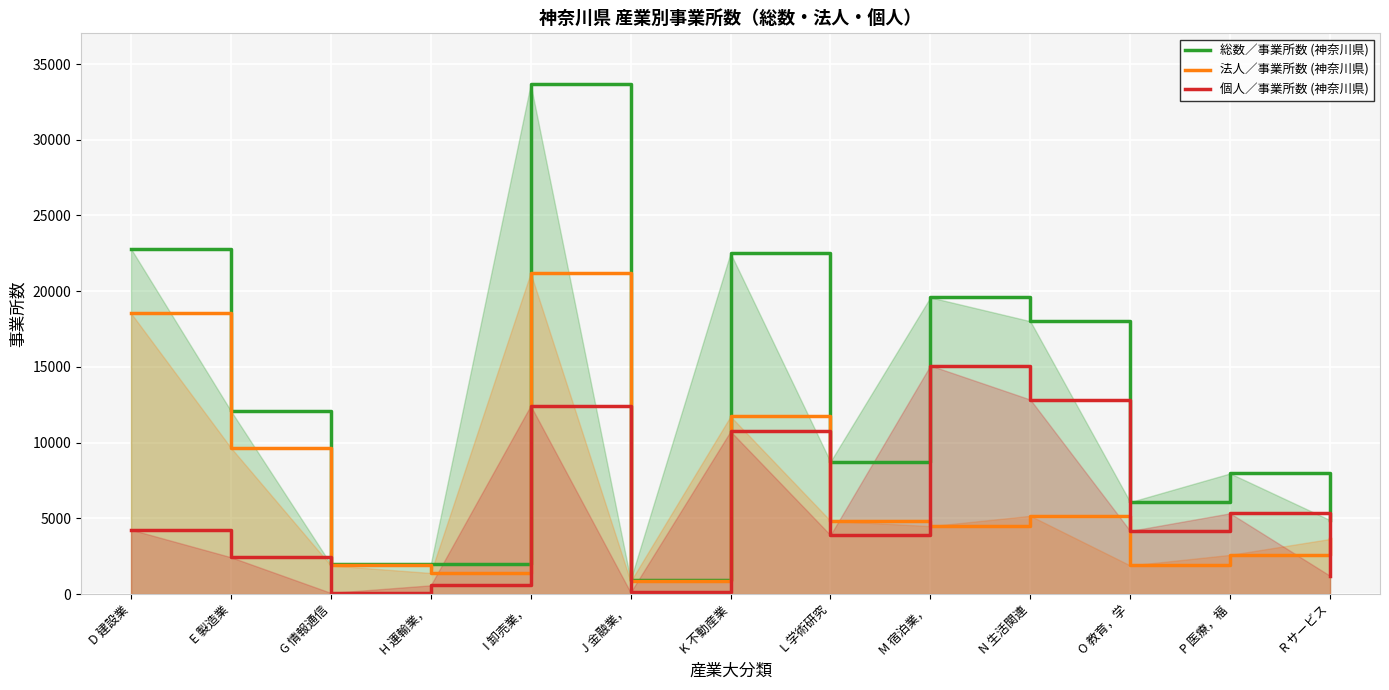

How many lines are shown in the chart?

3